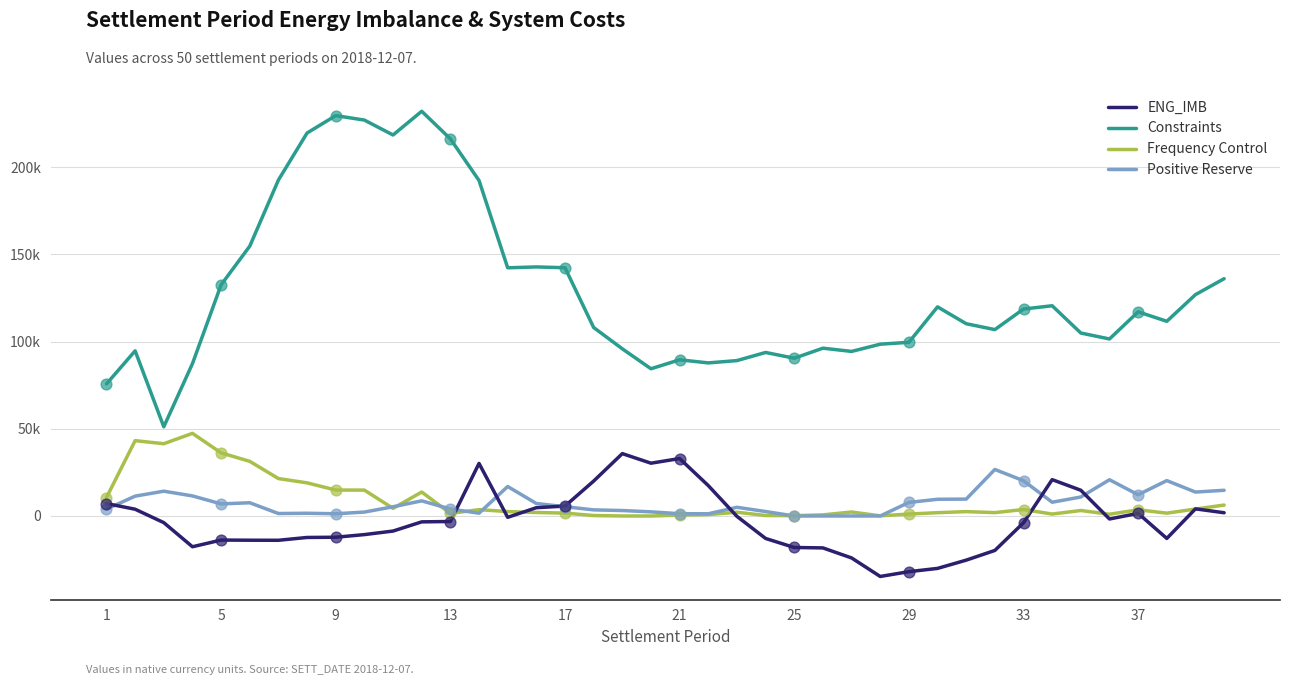

At how many categories does at least one series exceed 164477?

8